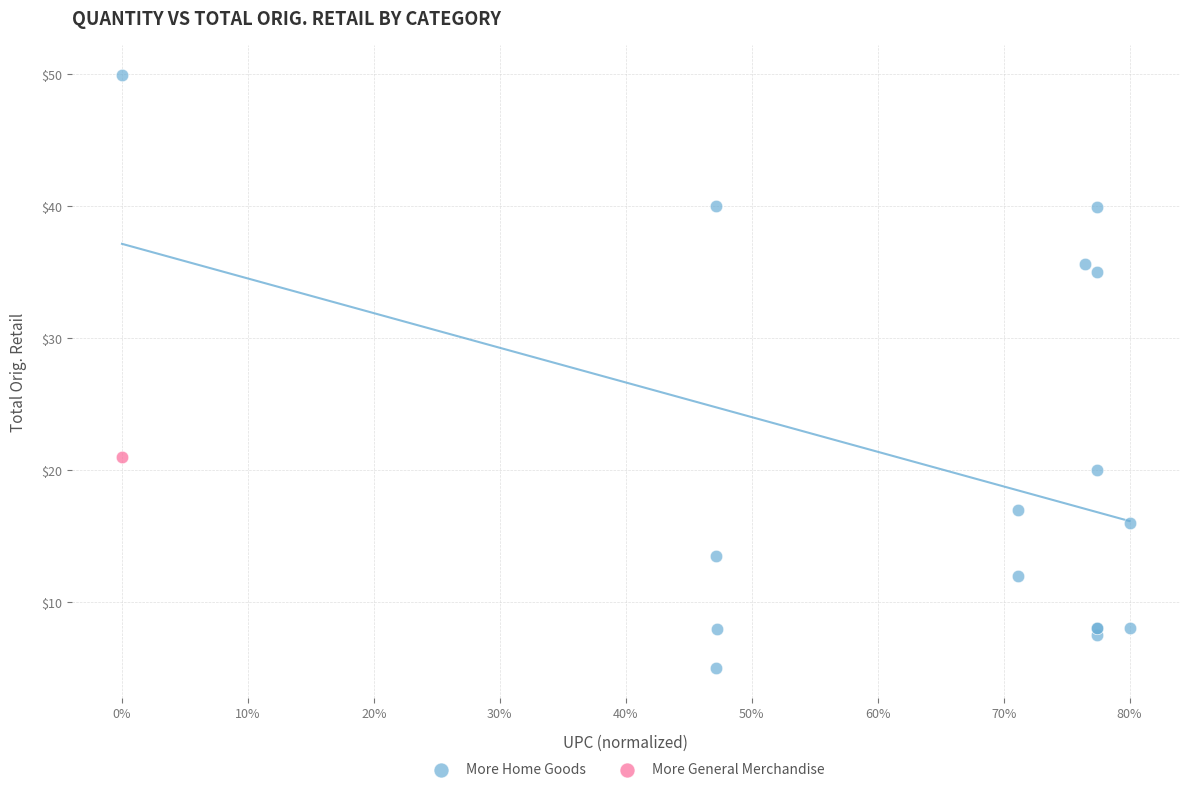

What are all the series names shown in the legend?

More Home Goods, More General Merchandise